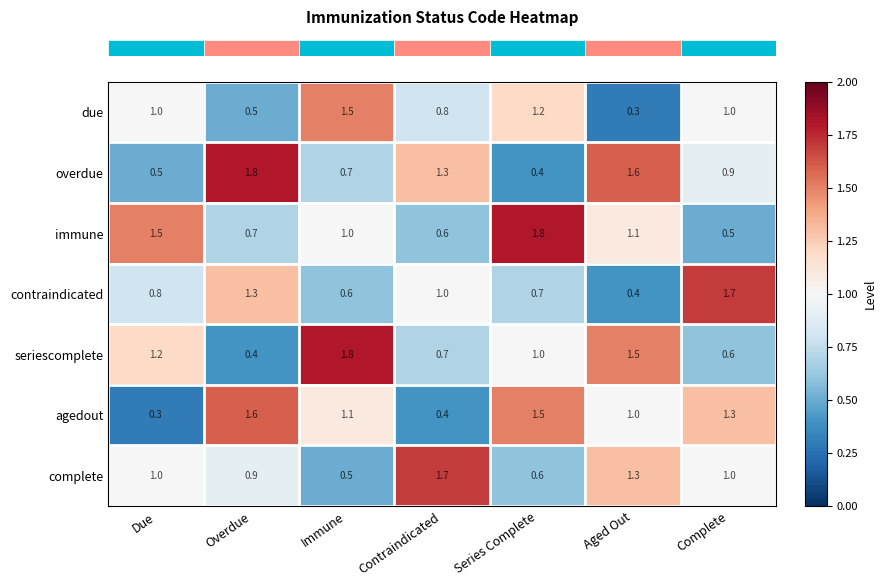

Between Due and Series Complete, which series saw the biggest shift?

agedout